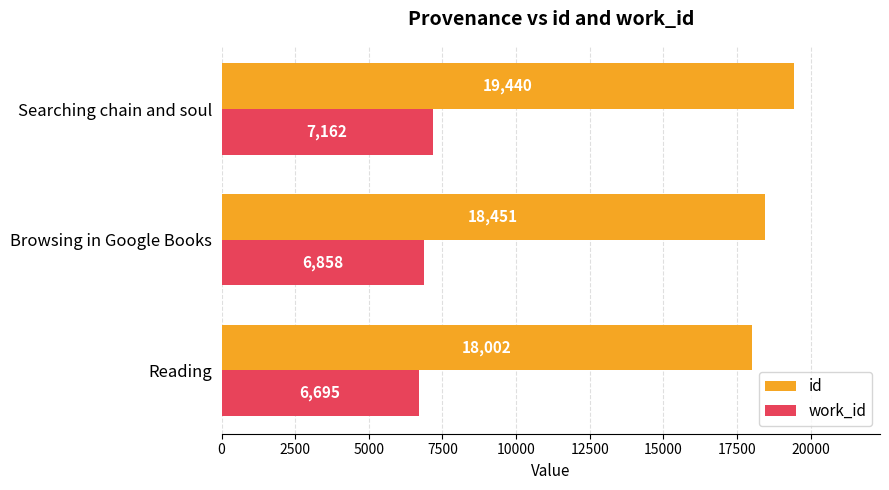

What are all the series names shown in the legend?

id, work_id